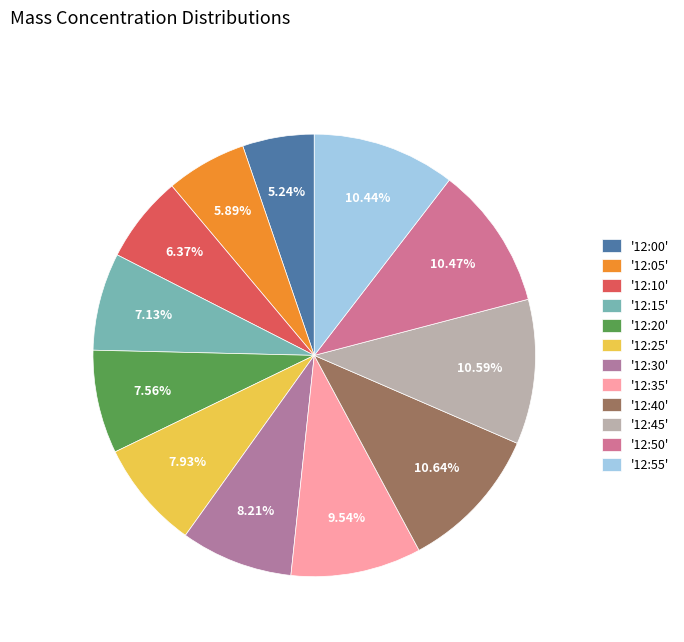

Which slice is the largest?

12:40